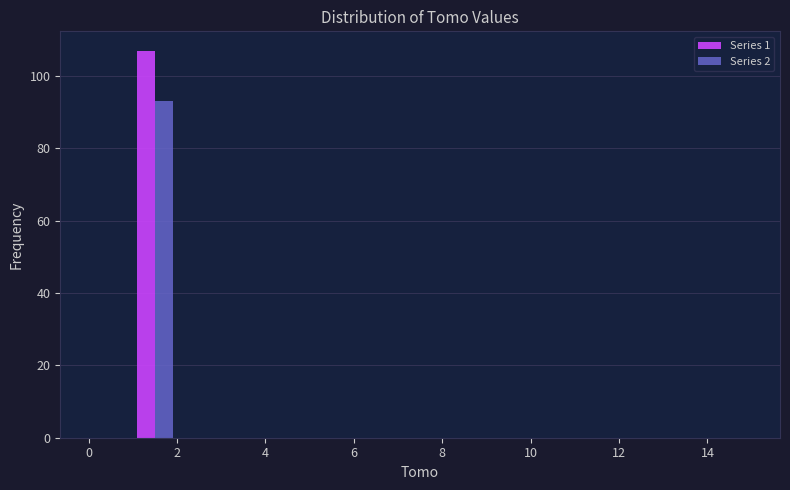

In the Series 2 series, which range on the x-axis has the tallest bar?

1 to 2